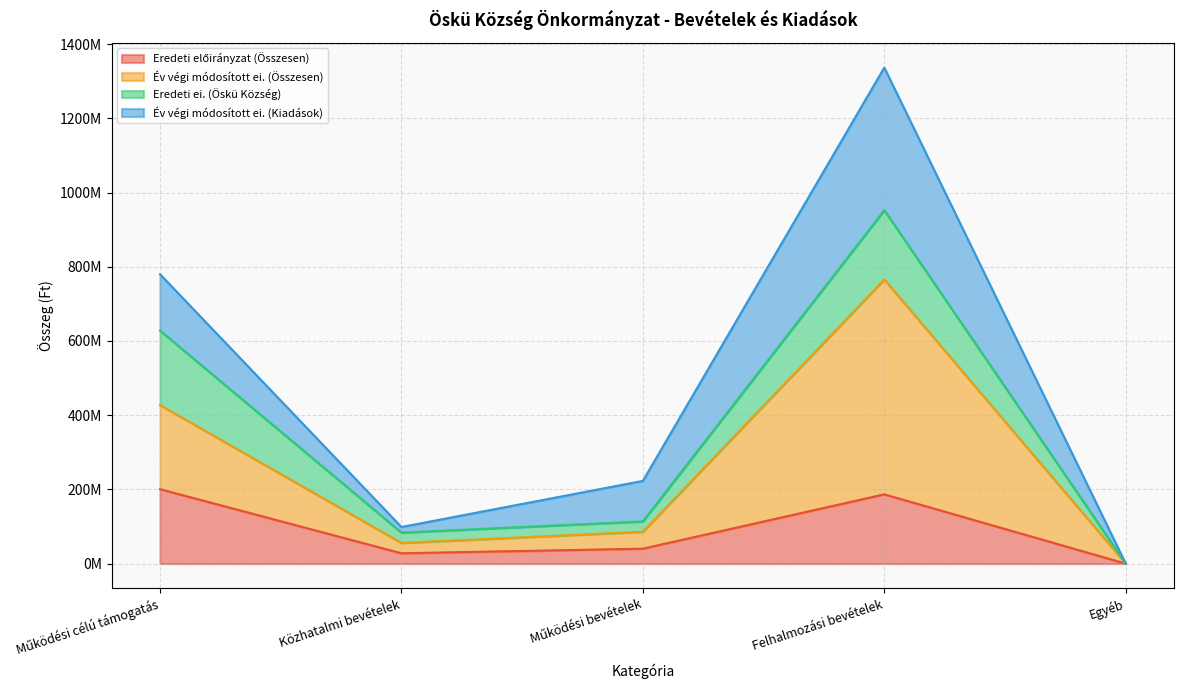

Between Működési célú támogatás and Közhatalmi bevételek, which is larger?

Működési célú támogatás